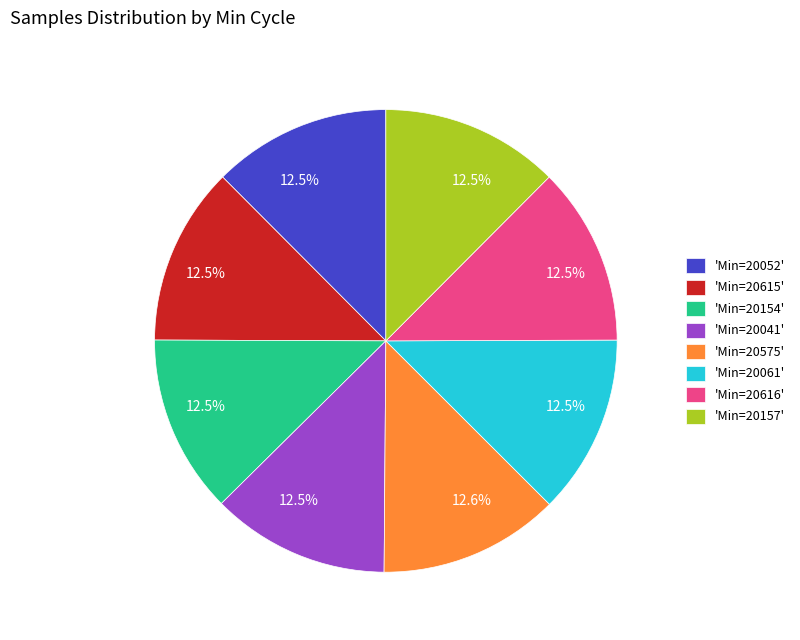

What percentage is NOT represented by 'Min=20154'?

87.5%